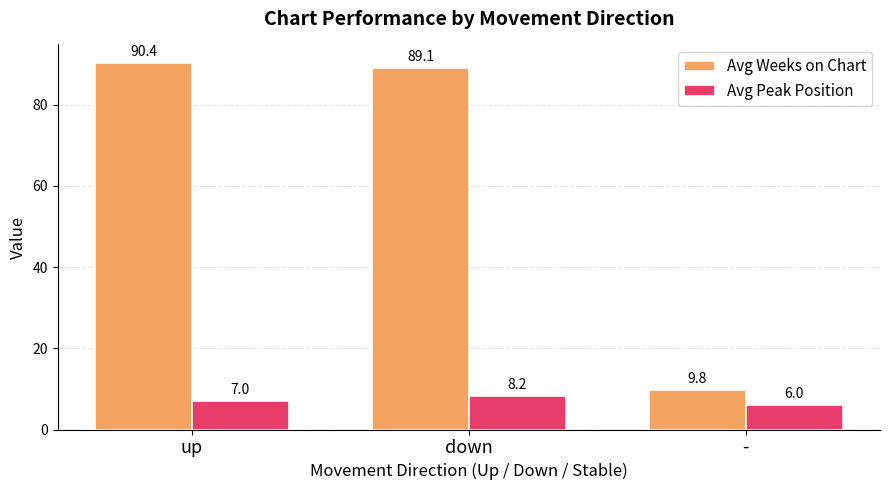

List the series in order of their peak value, highest first.

Avg Weeks on Chart, Avg Peak Position